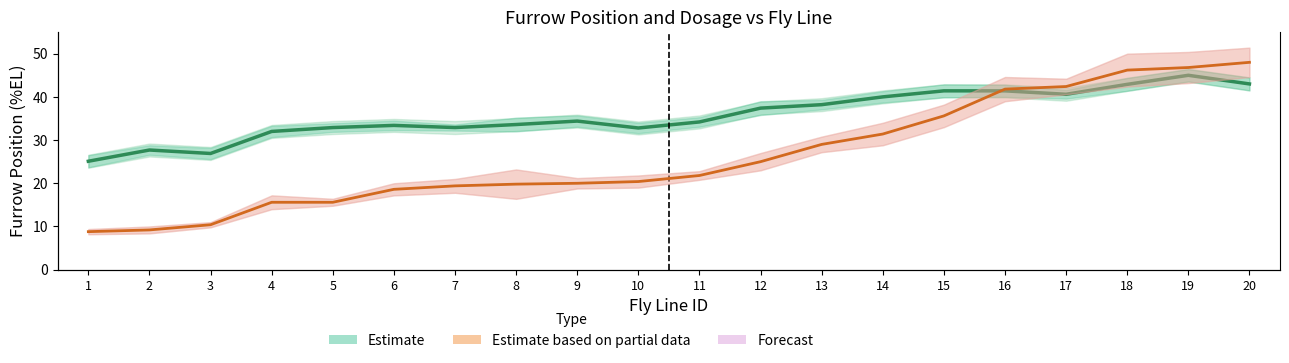

What is the sum of the Dosage (G) values at 11 and 4?

37.4